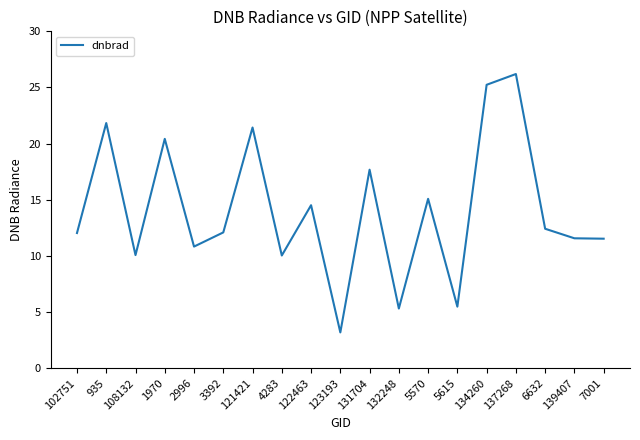

Which label corresponds to the smallest value in the chart?

123193